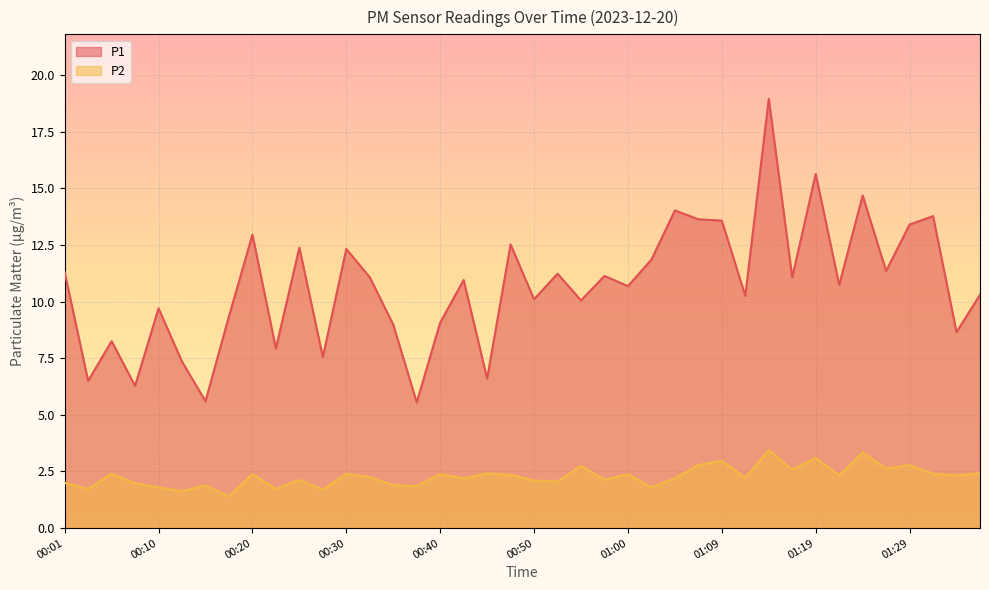

Does the chart display data point markers on the line(s)?

No